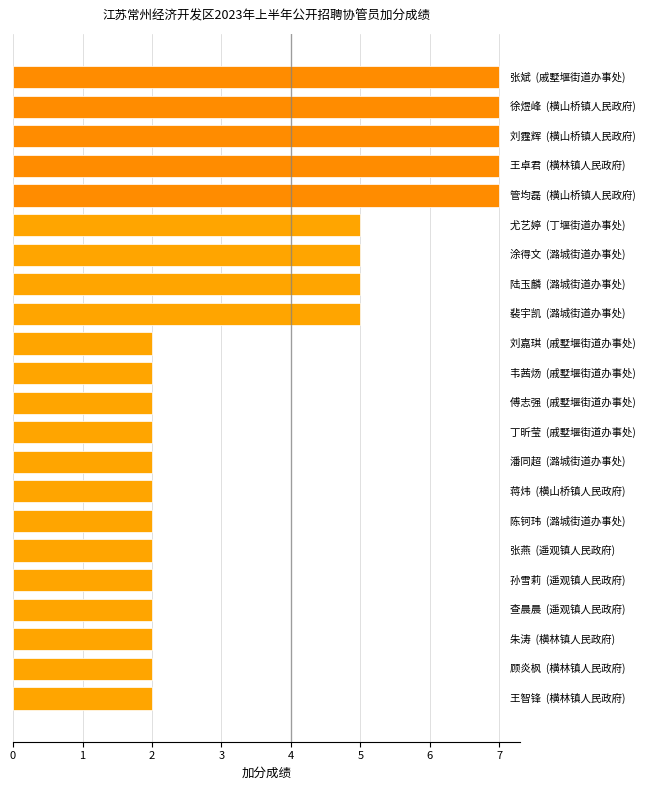

How many bars are there in total?

22